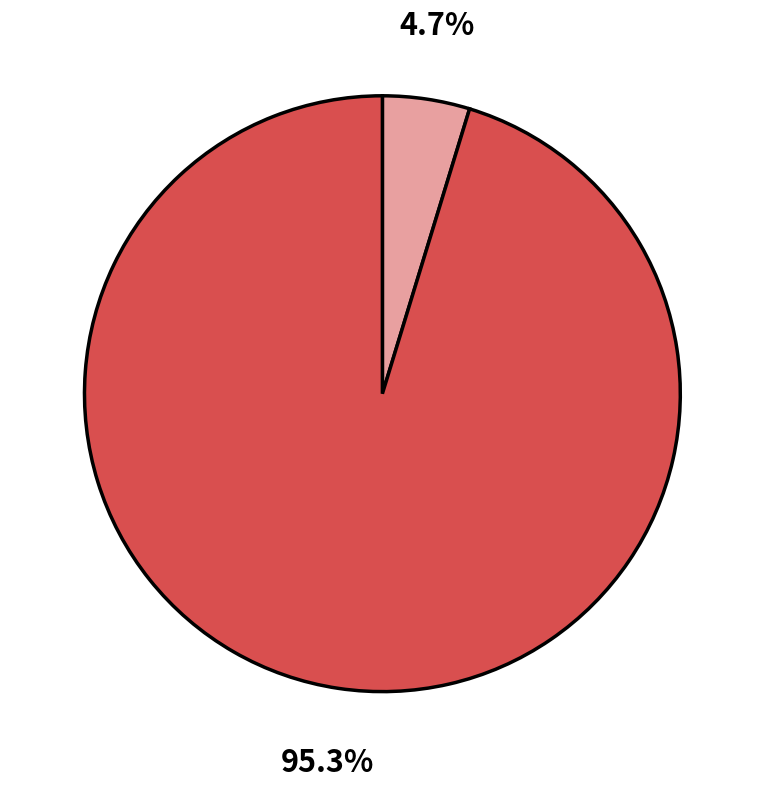

Is there any slice that represents more than half of the pie?

Yes